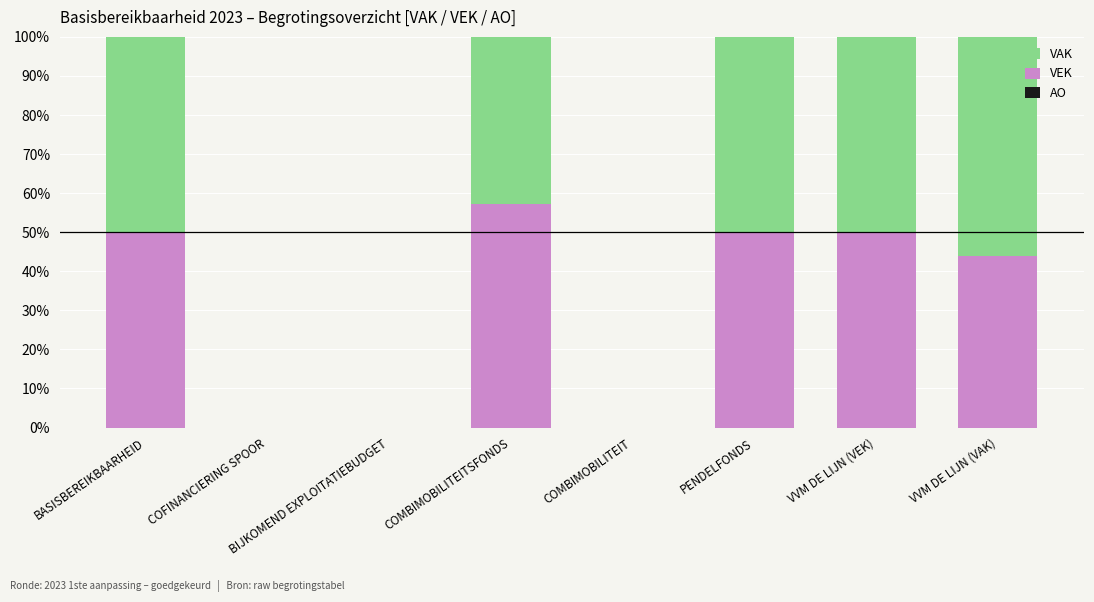

What is the sum of the VEK values at BASISBEREIKBAARHEID and VVM DE LIJN (VEK)?

100.0